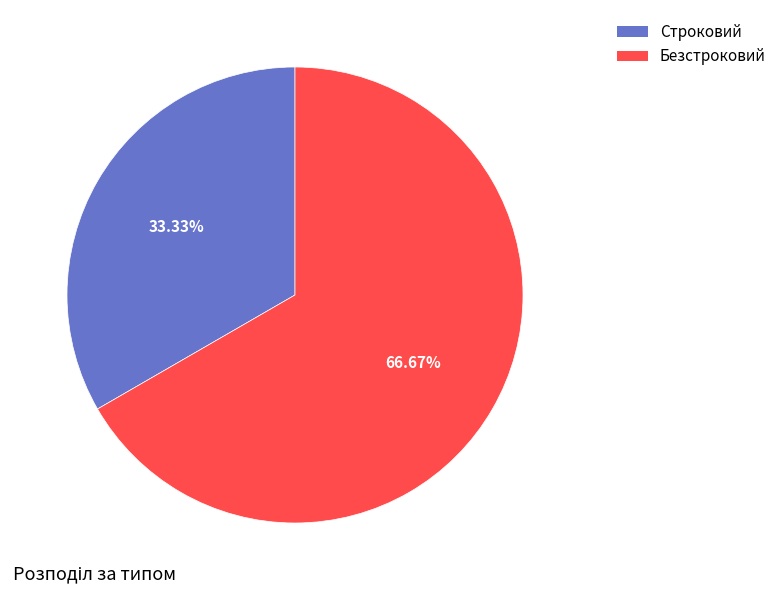

Is there any slice that represents more than half of the pie?

Yes